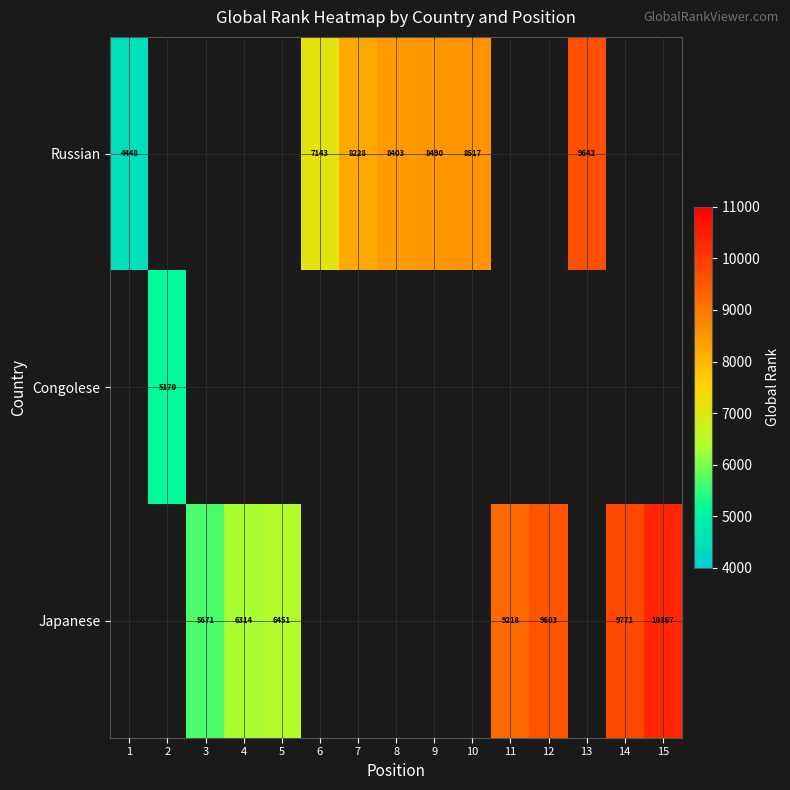

The Russian series shows 9642 at 13. True or false?

True